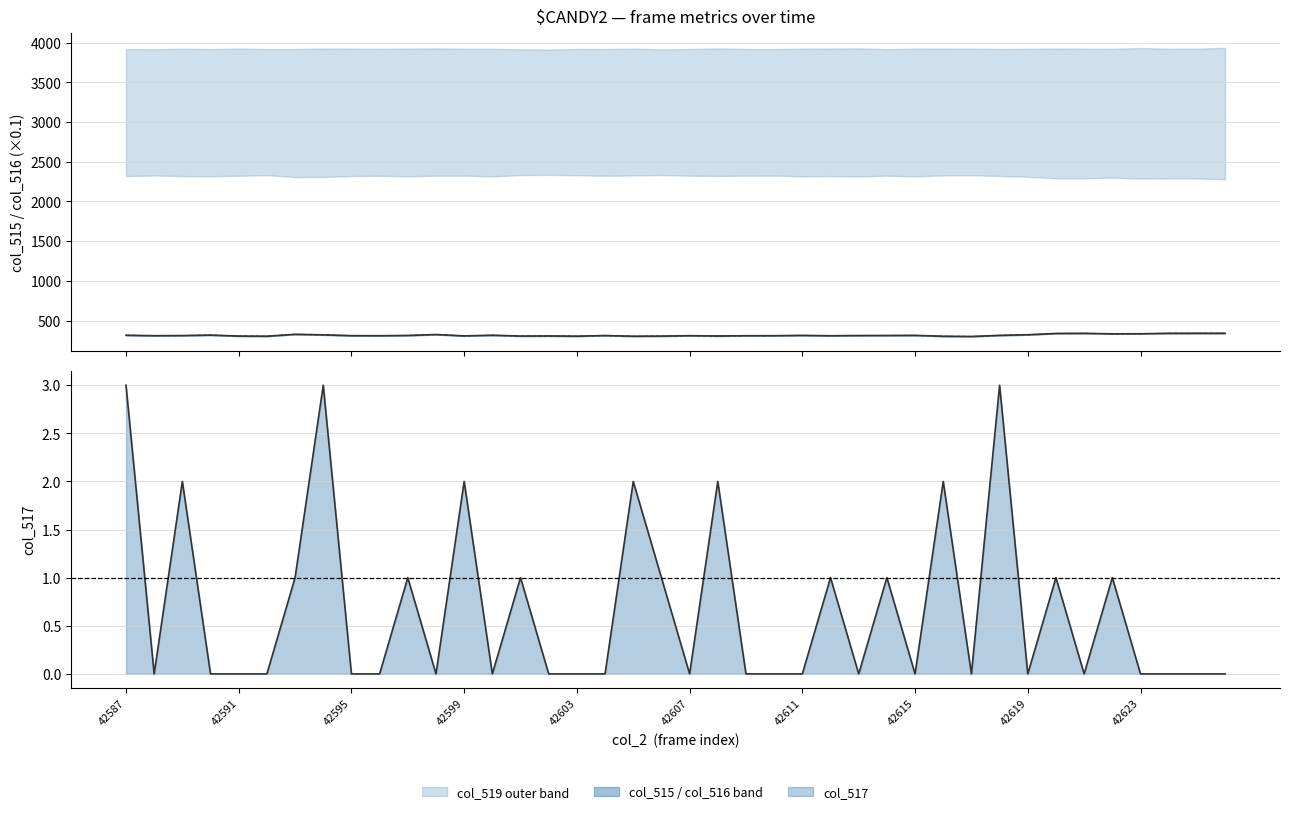

What is the sum of all col_517 line values?

27.0